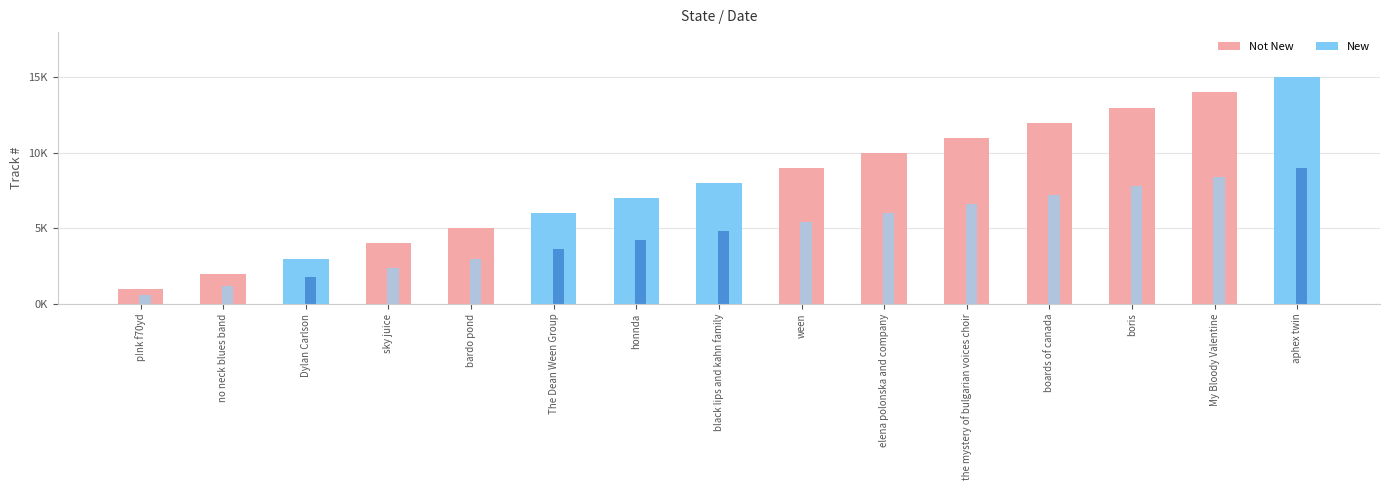

What is the minimum value shown in the chart?

1